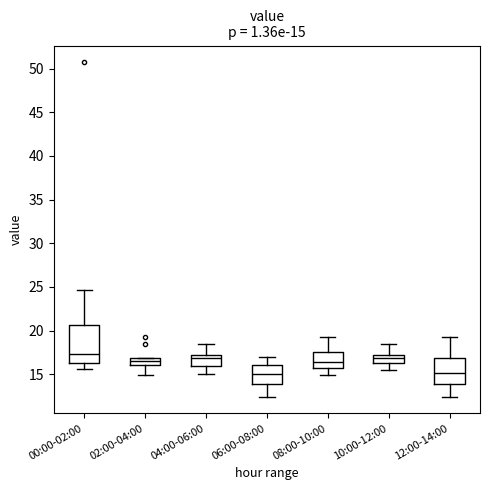

Comparing the boxes themselves (not the whiskers), which one is the tallest?

00:00-02:00